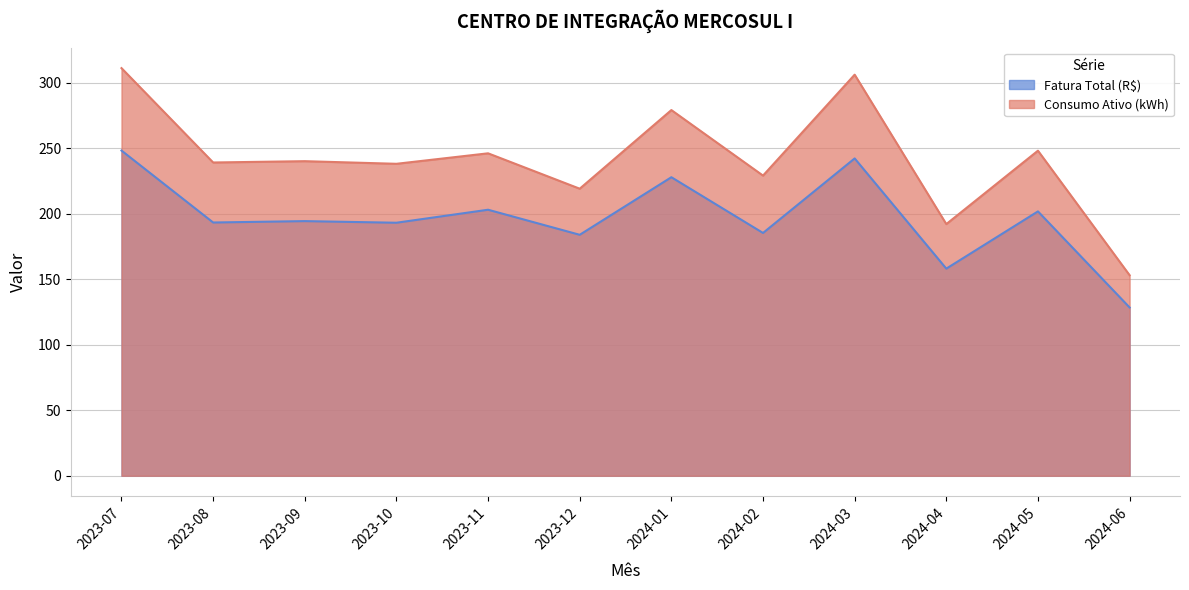

In Fatura Total (R$), how many points are lower than both neighbors (excluding endpoints)?

5